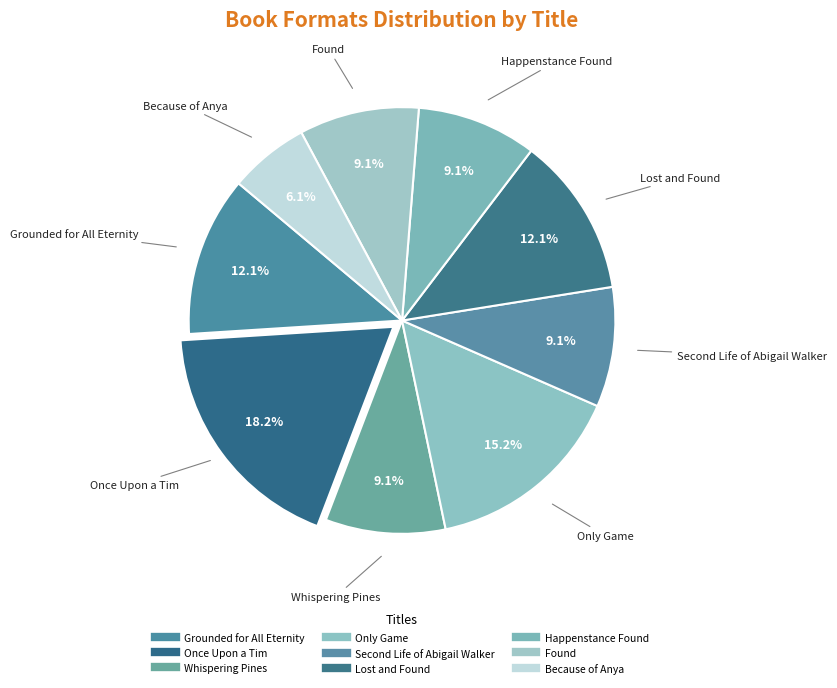

Which slice is the largest?

Once Upon a Tim